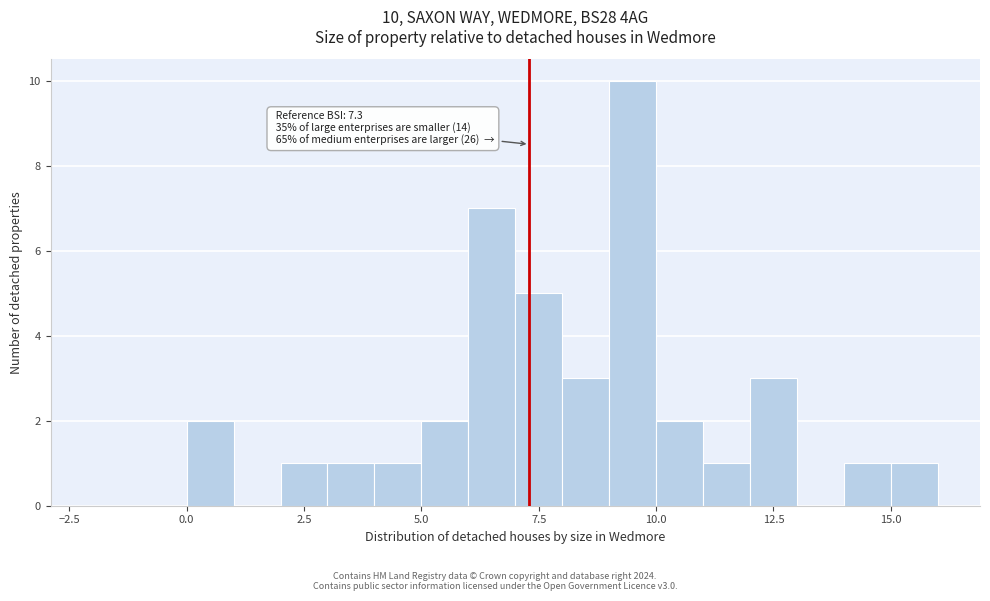

Read against the x-axis, roughly where is the centre of the tallest bar?

9.5